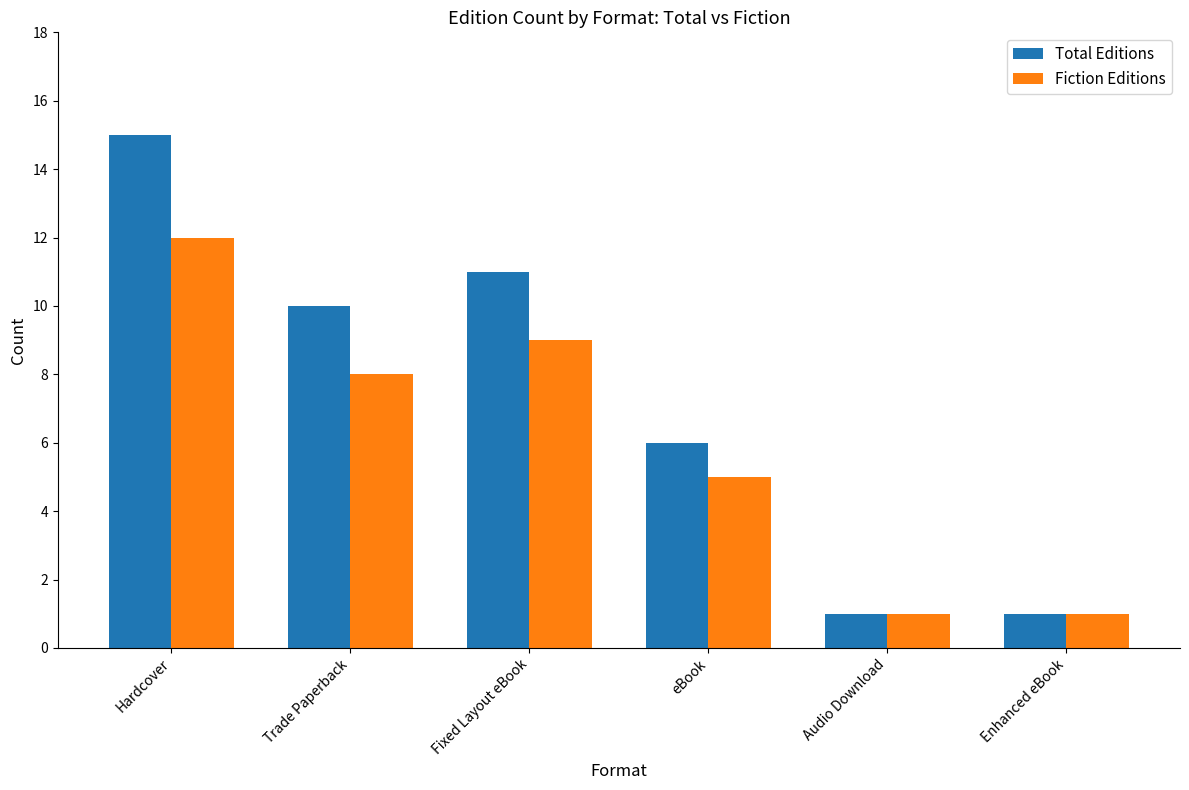

Which series has the widest spread of values?

Total Editions